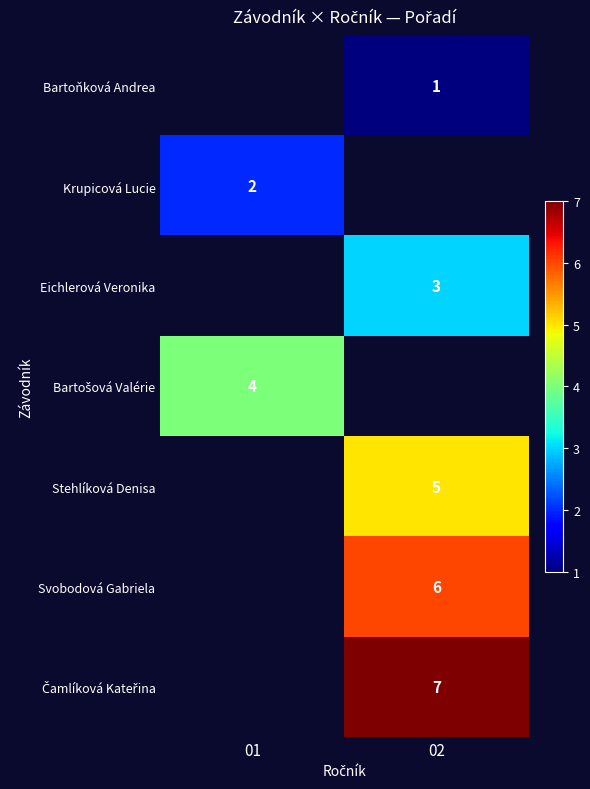

True or false: Bartoňková Andrea has a value of 2 at 02.

False